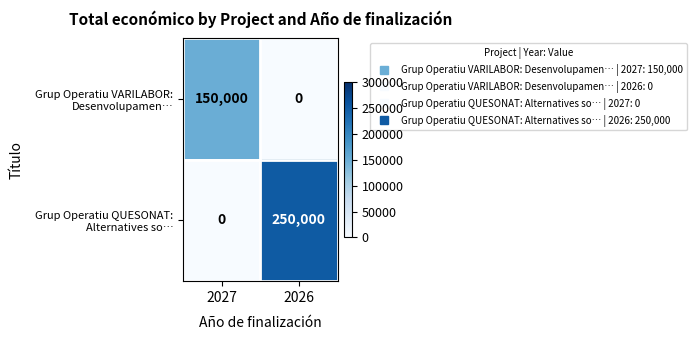

What is the difference between the highest and lowest values at 2027?

150000